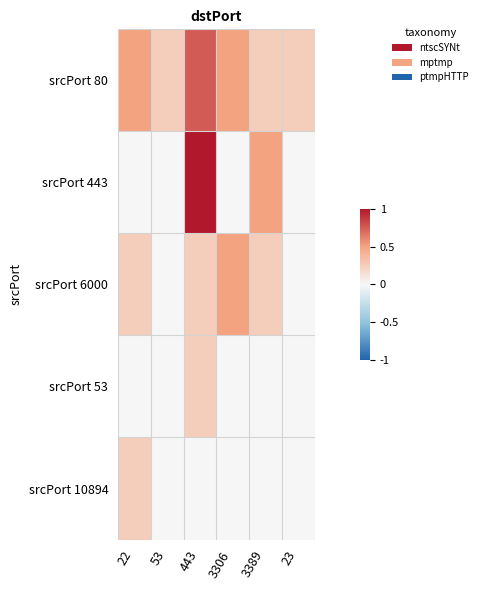

Which has a higher value, 3306 or 53?

3306